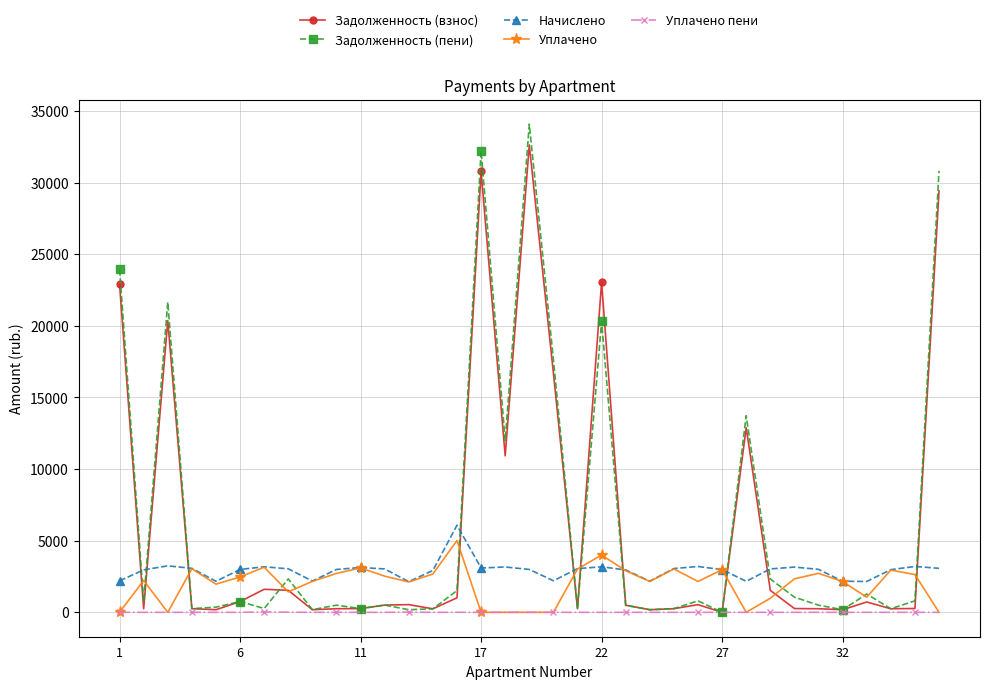

How many categories are shown in the chart?

35